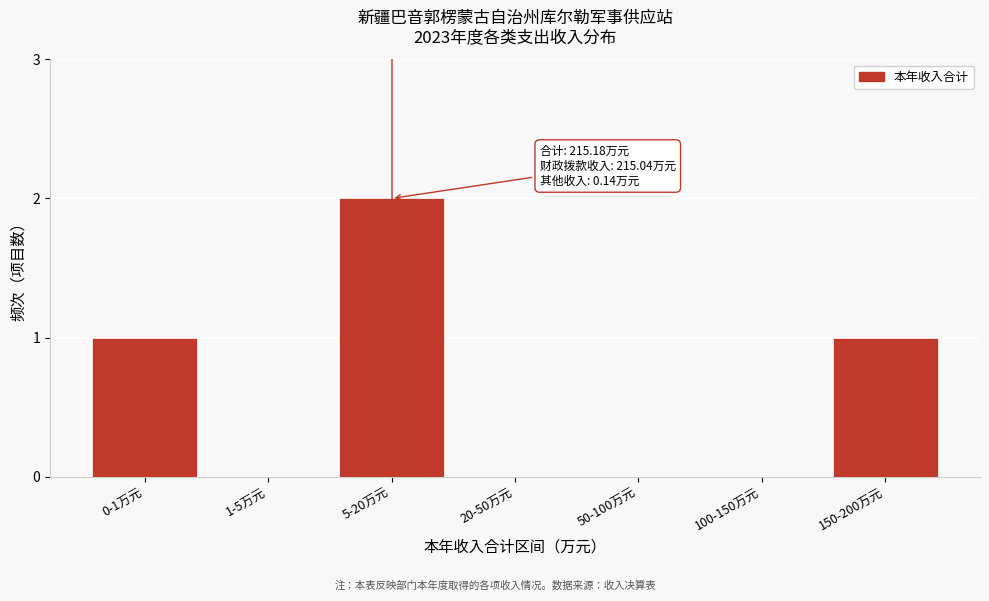

Reading left to right, transcribe all the data shown in this chart.

0-1万元=1	1-5万元=0	5-20万元=2	20-50万元=0	50-100万元=0	100-150万元=0	150-200万元=1